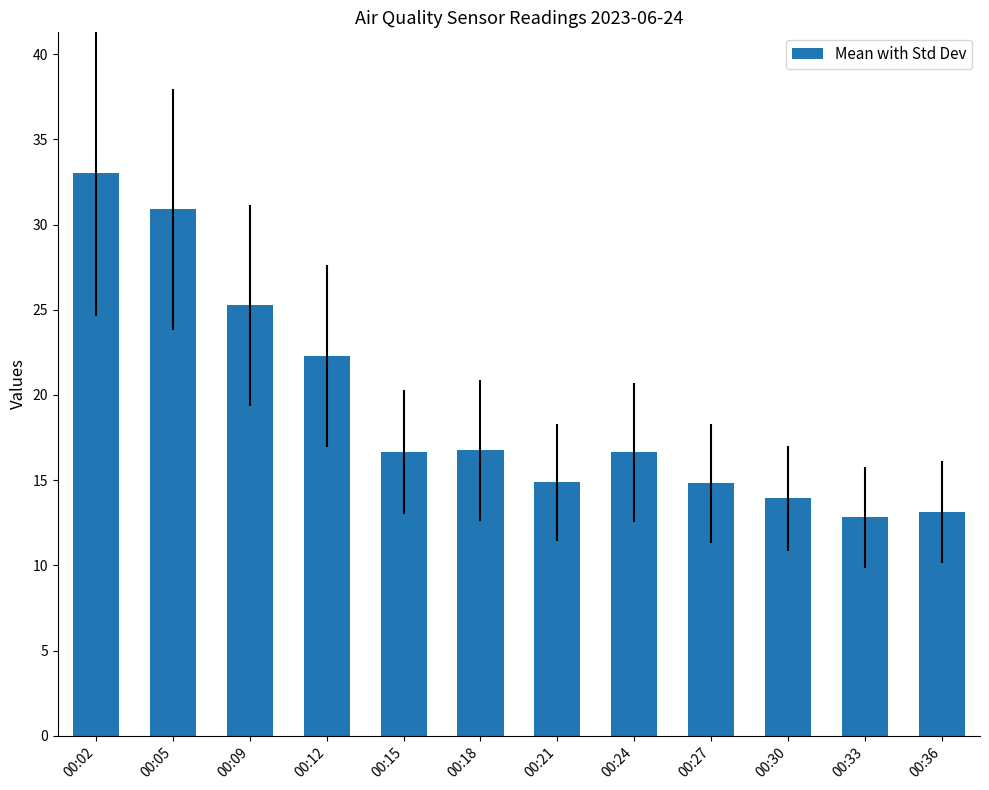

What is the ratio of the value at 00:12 to the value at 00:02?

0.7